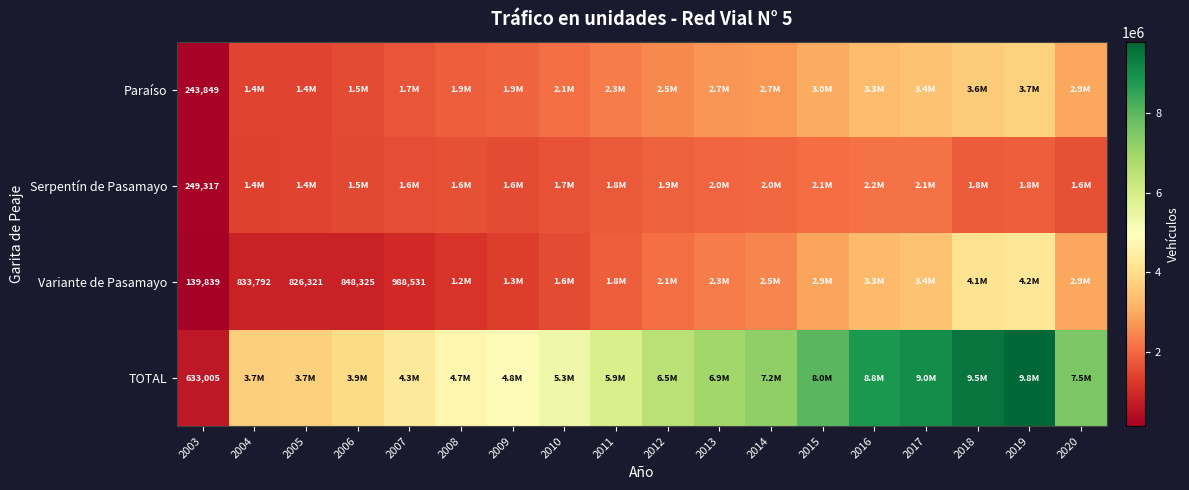

What is the spread (max minus min) of values at 2003?

493166